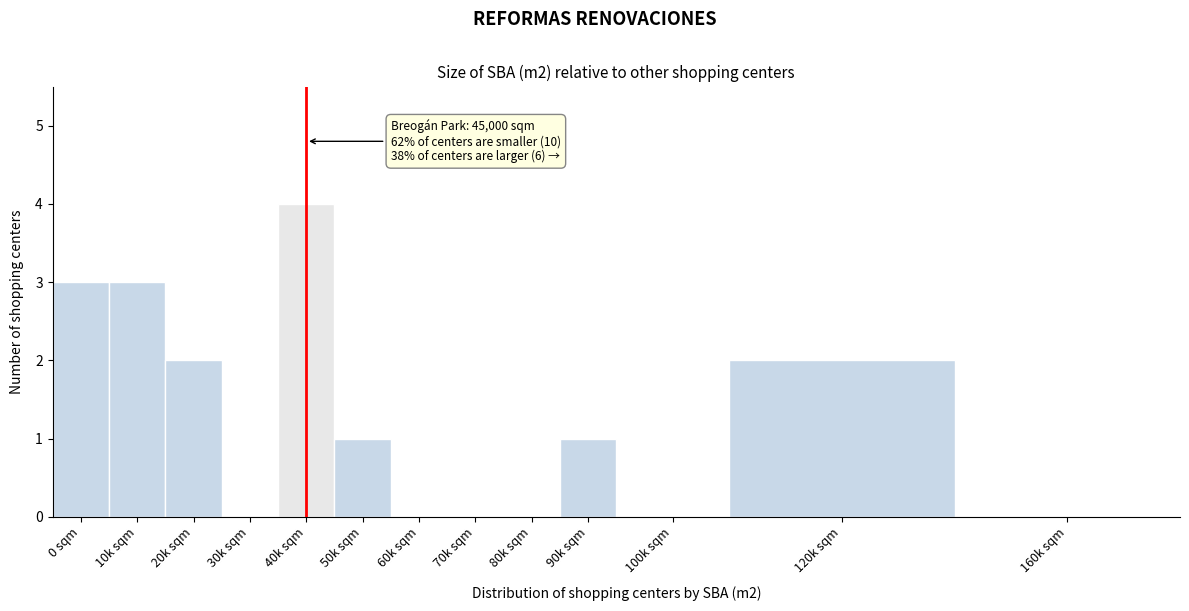

Reading left to right, list all the values displayed in this chart.

0 sqm=3	10k sqm=3	20k sqm=2	30k sqm=0	40k sqm=4	50k sqm=1	60k sqm=0	70k sqm=0	80k sqm=0	90k sqm=1	100k sqm=0	120k sqm=2	160k sqm=0